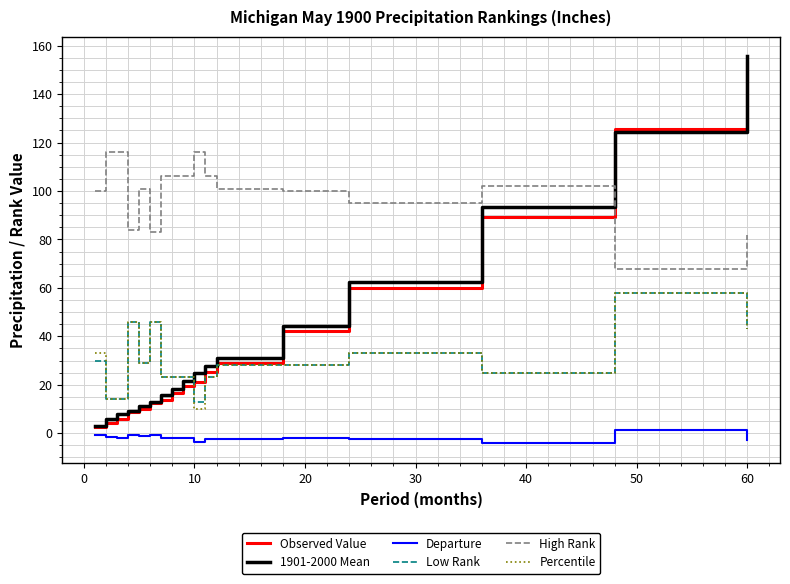

What is the greatest value displayed?

155.7